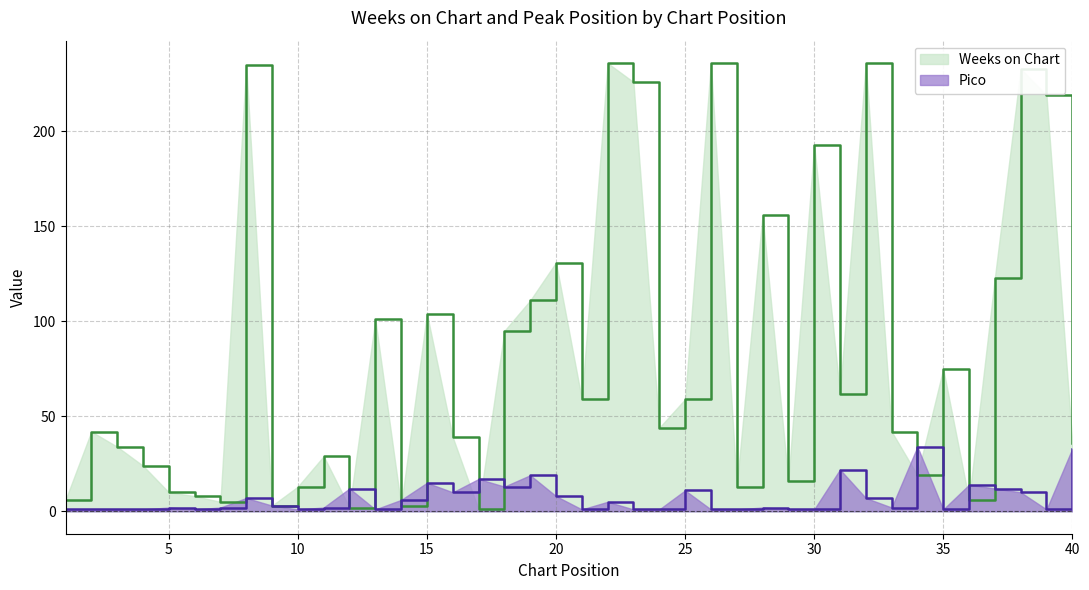

What are all the series names shown in the legend?

Weeks on Chart, Pico